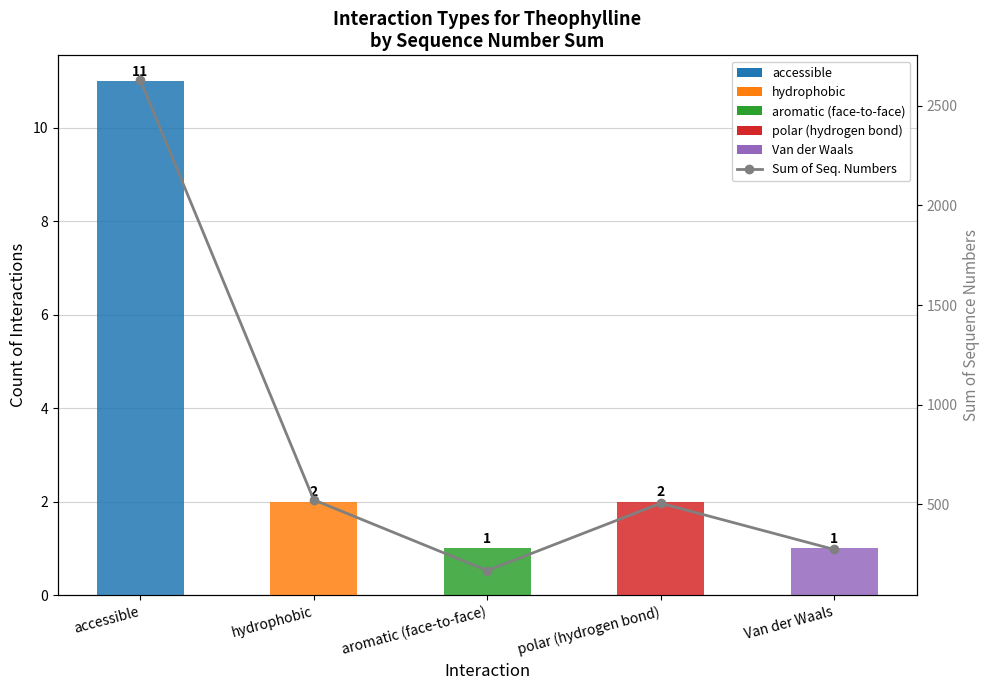

How many series are shown in this chart?

2